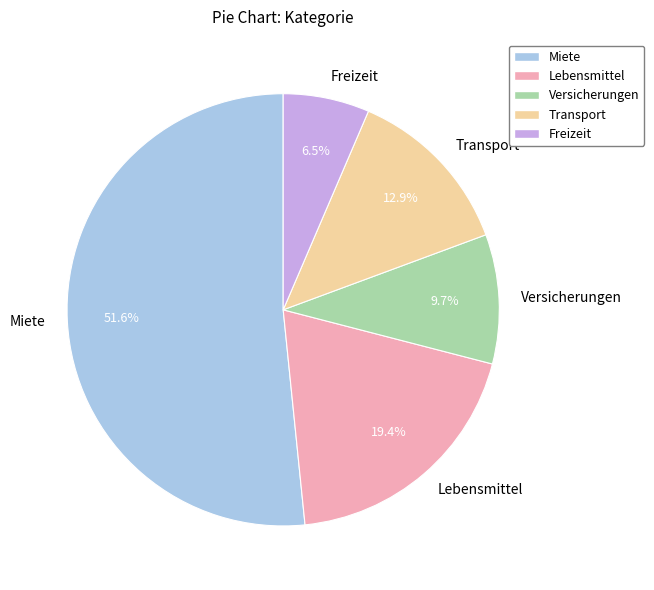

To the nearest percent, what is the difference between the Lebensmittel and Versicherungen slice percentages?

10%